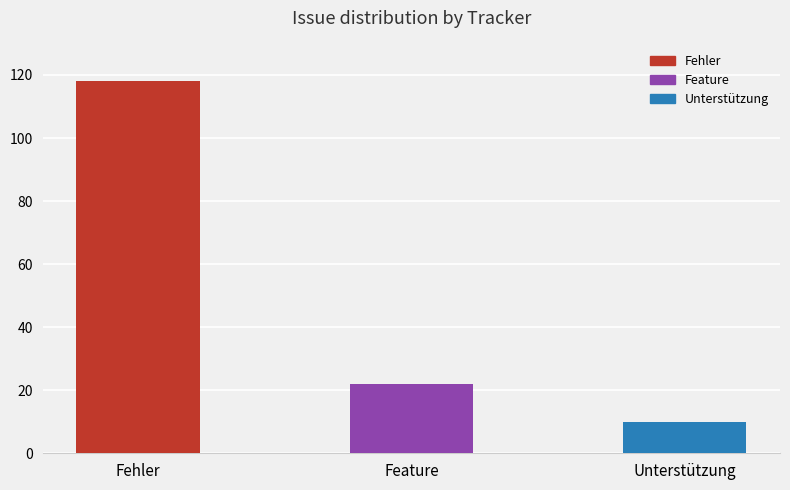

Where does the data first go above 22?

Fehler